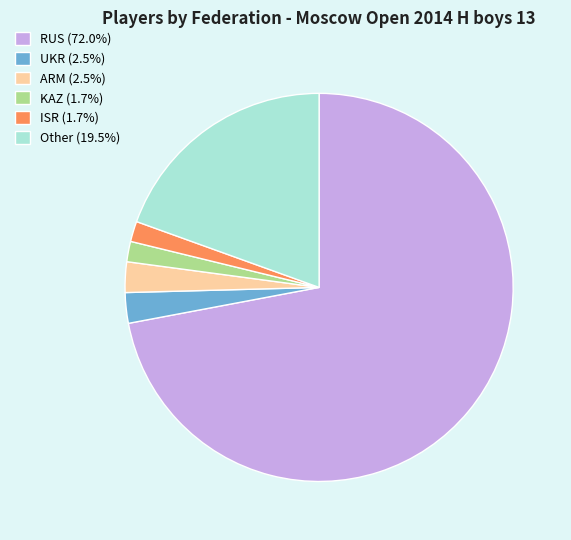

Do ISR (1.7%) and UKR (2.5%) together represent more than half of the pie?

No